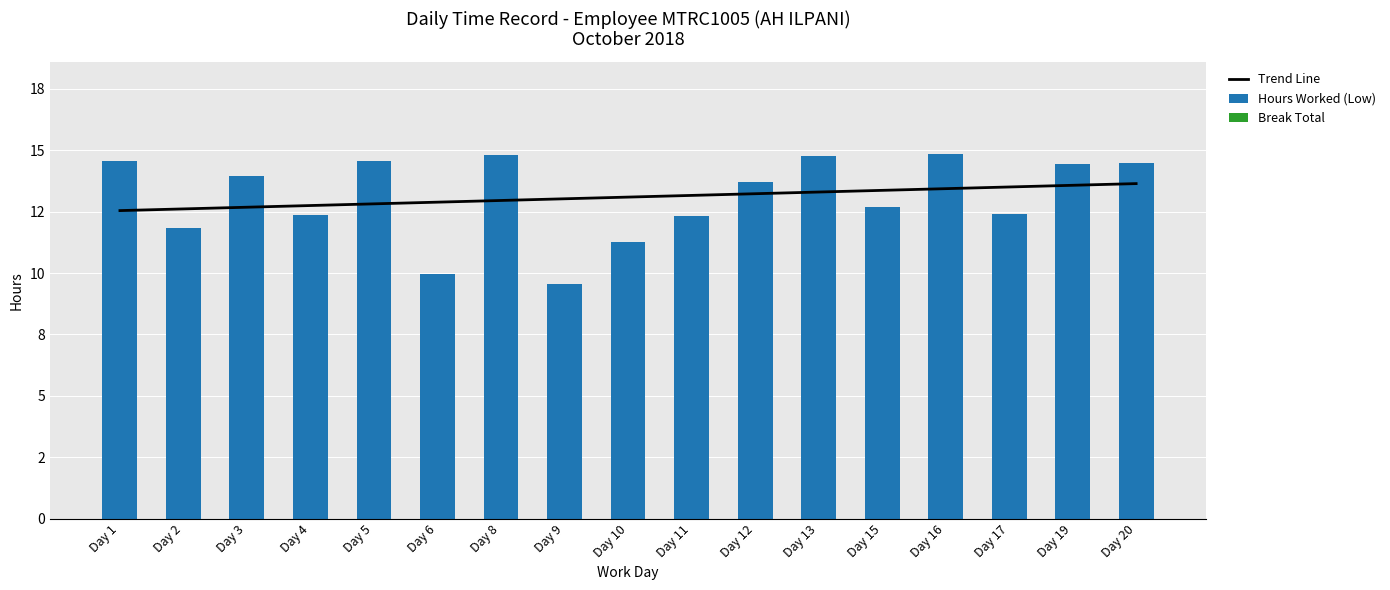

Is the value of Hours Worked (Low) at Day 11 greater than the value of Break Total at Day 12?

Yes